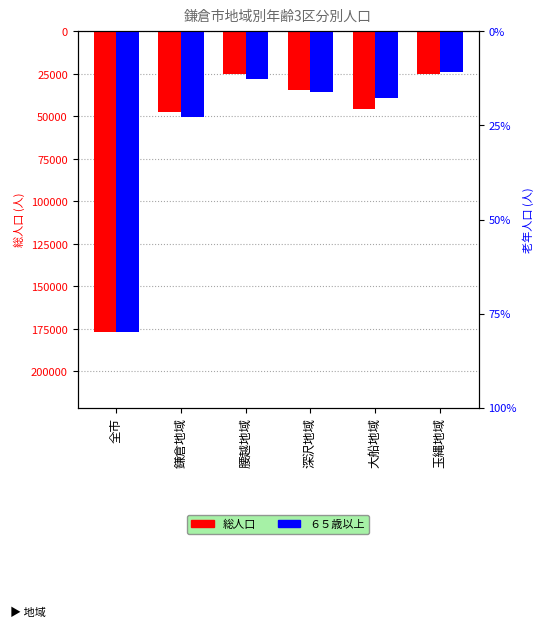

At how many categories does at least one series exceed 159506?

1